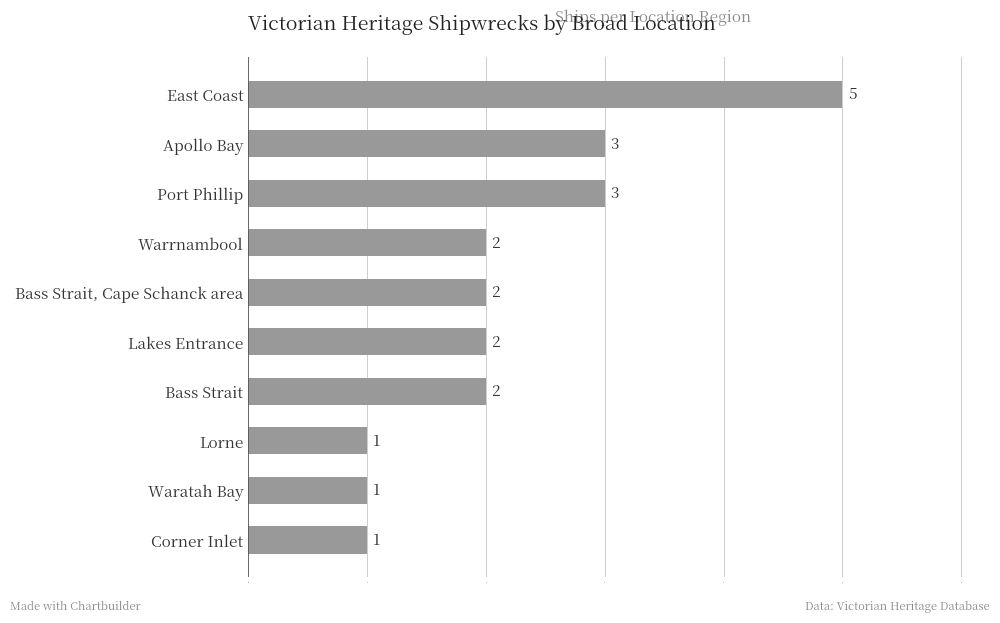

How many values are between 1 and 3?

9